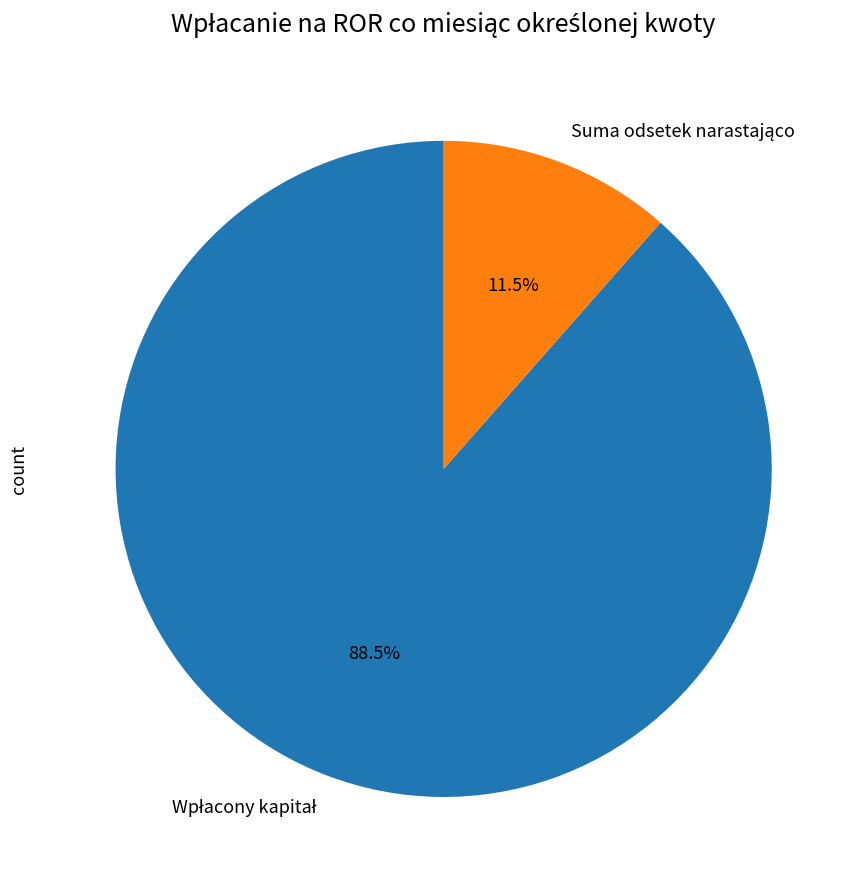

Does any single category account for the majority?

Yes